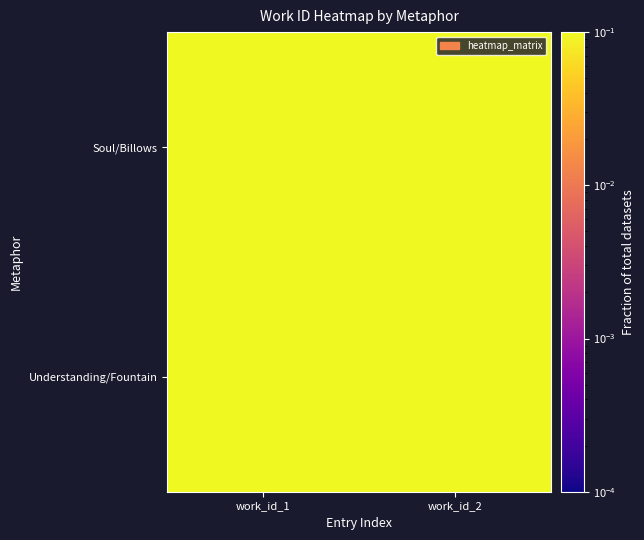

Between work_id_2 and work_id_1, which is larger?

work_id_2